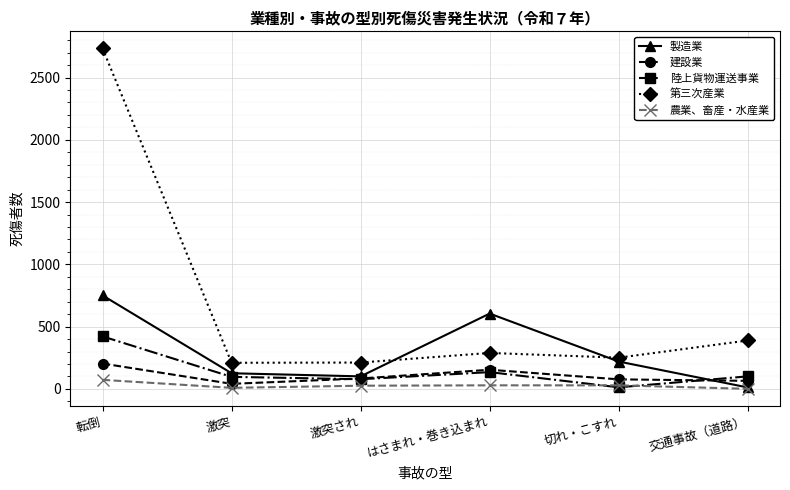

Where is the first local maximum for 建設業?

はさまれ・巻き込まれ